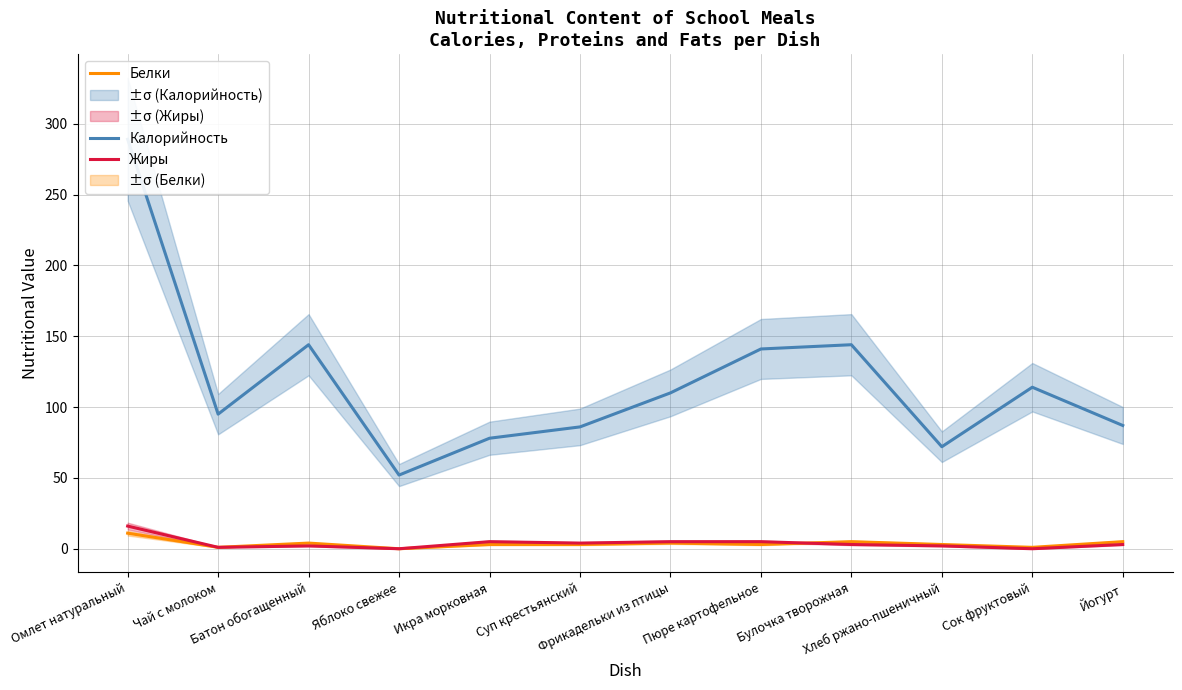

At which category is the sum across all series the highest?

Омлет натуральный